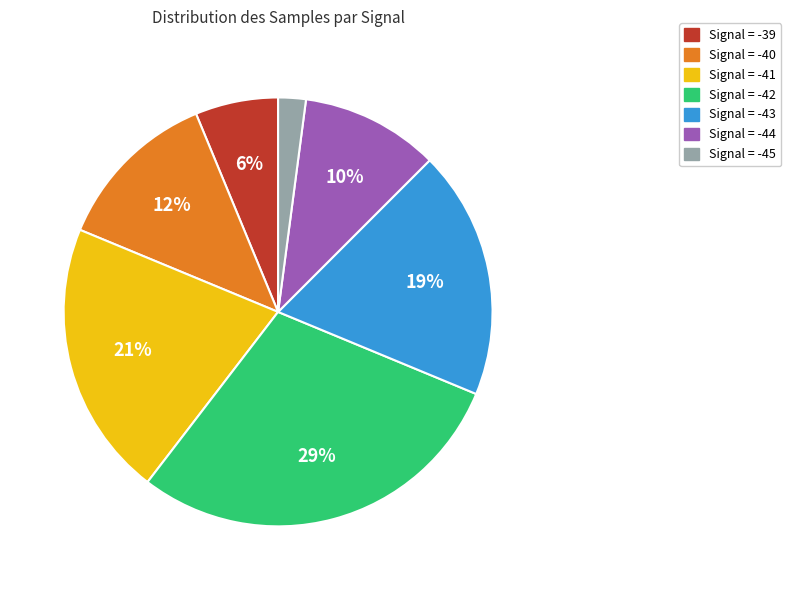

Is there a majority slice in this chart?

No